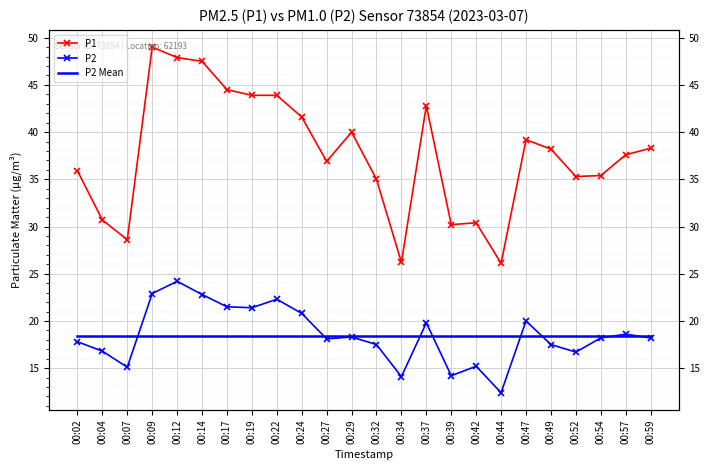

Which series has the largest range (max minus min)?

P1